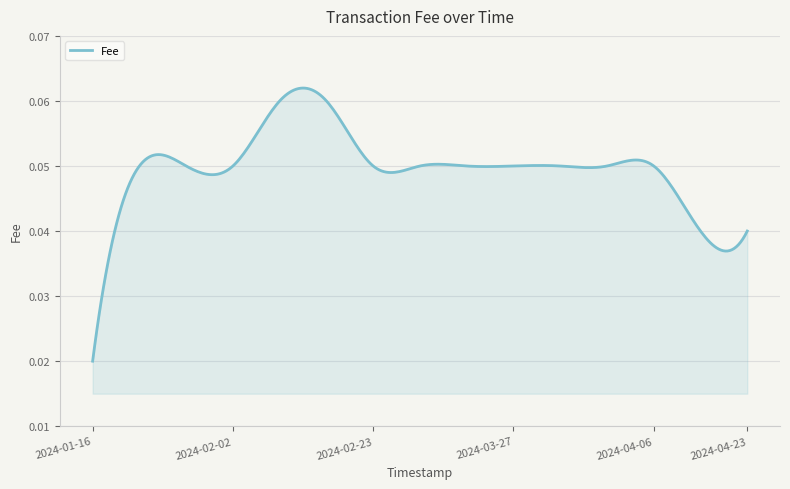

Does the chart display data point markers on the line(s)?

No